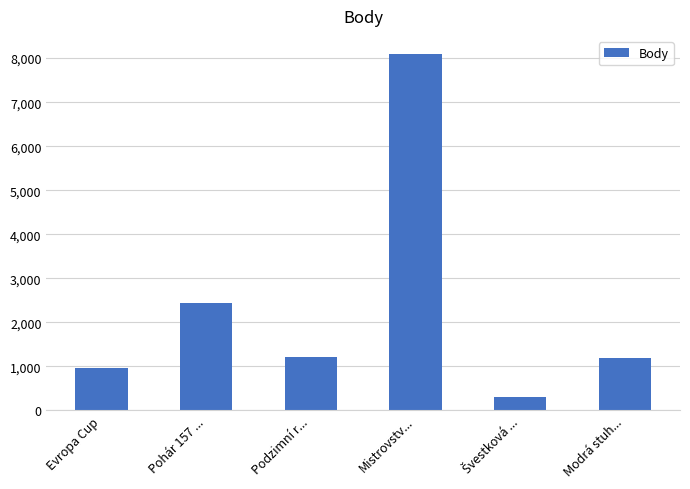

What is the sum of all values?

14186